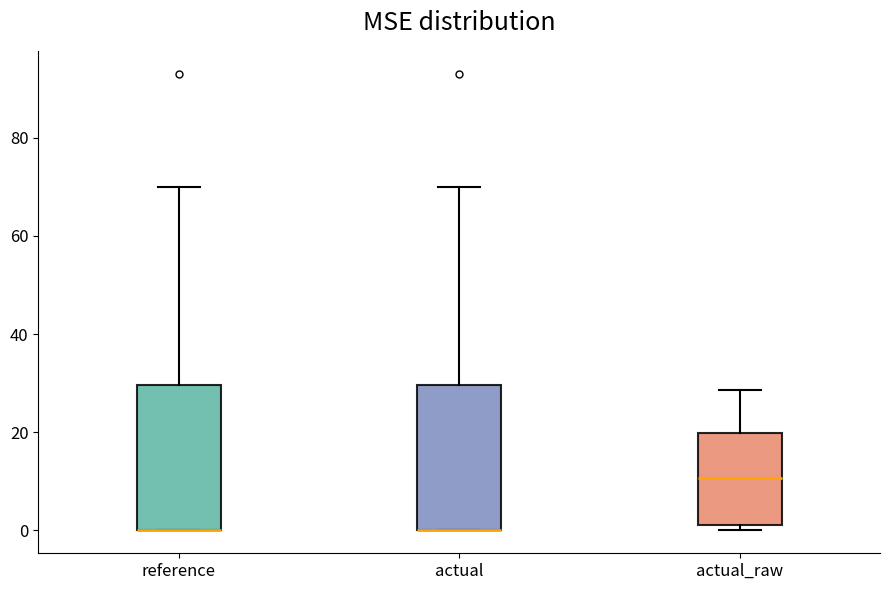

Reading left to right, read every box against the y-axis: the position of its median line, the range the box covers, and the ends of its whiskers. The values are not printed on the chart, so give them approximately, as read against the axis.

reference: median 0 (drawn on the box's lower edge), box 0 to 30, whiskers 0 to 70
actual: median 0 (drawn on the box's lower edge), box 0 to 30, whiskers 0 to 70
actual_raw: median 10, box 2 to 20, whiskers 0 to 28